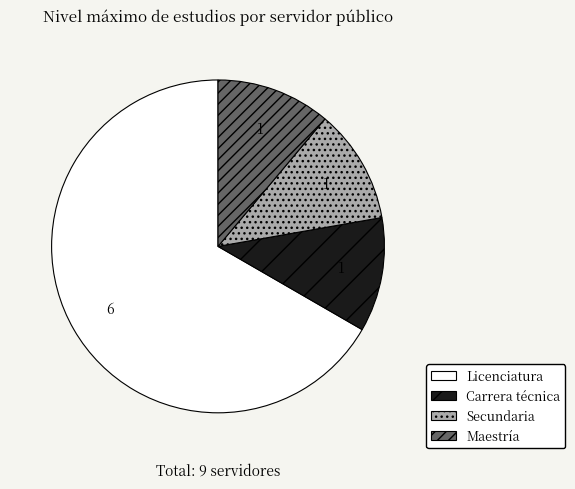

The Licenciatura slice represents 55% of the pie. True or false?

False